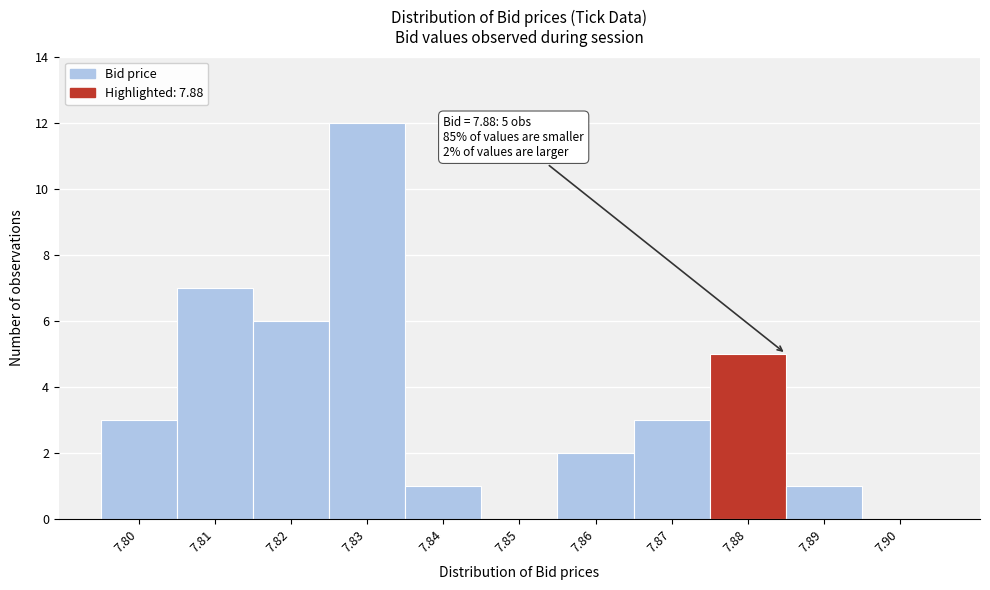

Over which range of the x-axis is the bar tallest?

7.825 to 7.835